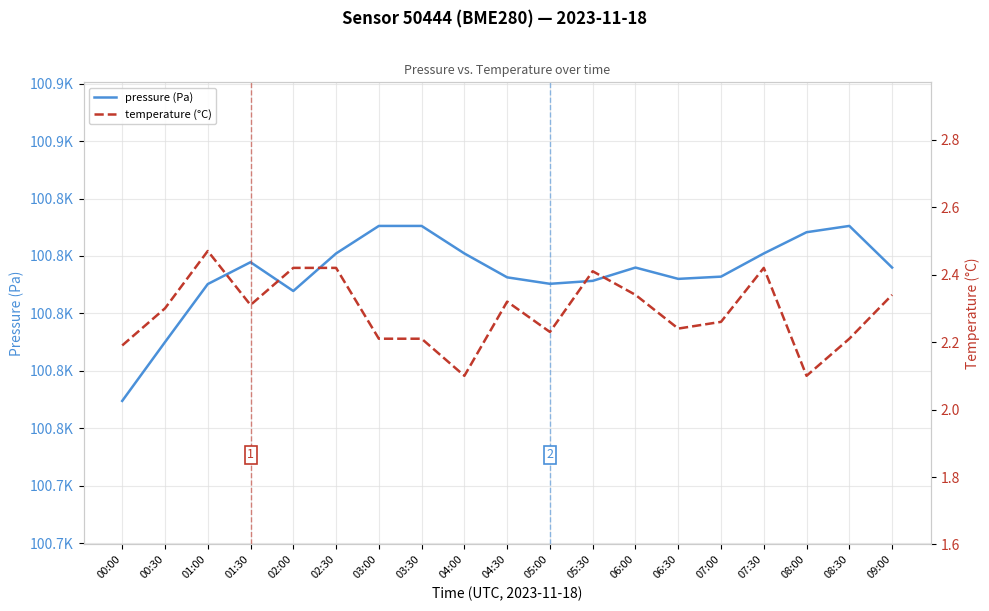

Rank the categories by pressure (Pa) value from highest to lowest.

03:00, 03:30, 08:30, 08:00, 02:30, 04:00, 07:30, 01:30, 06:00, 09:00, 07:00, 04:30, 06:30, 05:30, 05:00, 01:00, 02:00, 00:30, 00:00